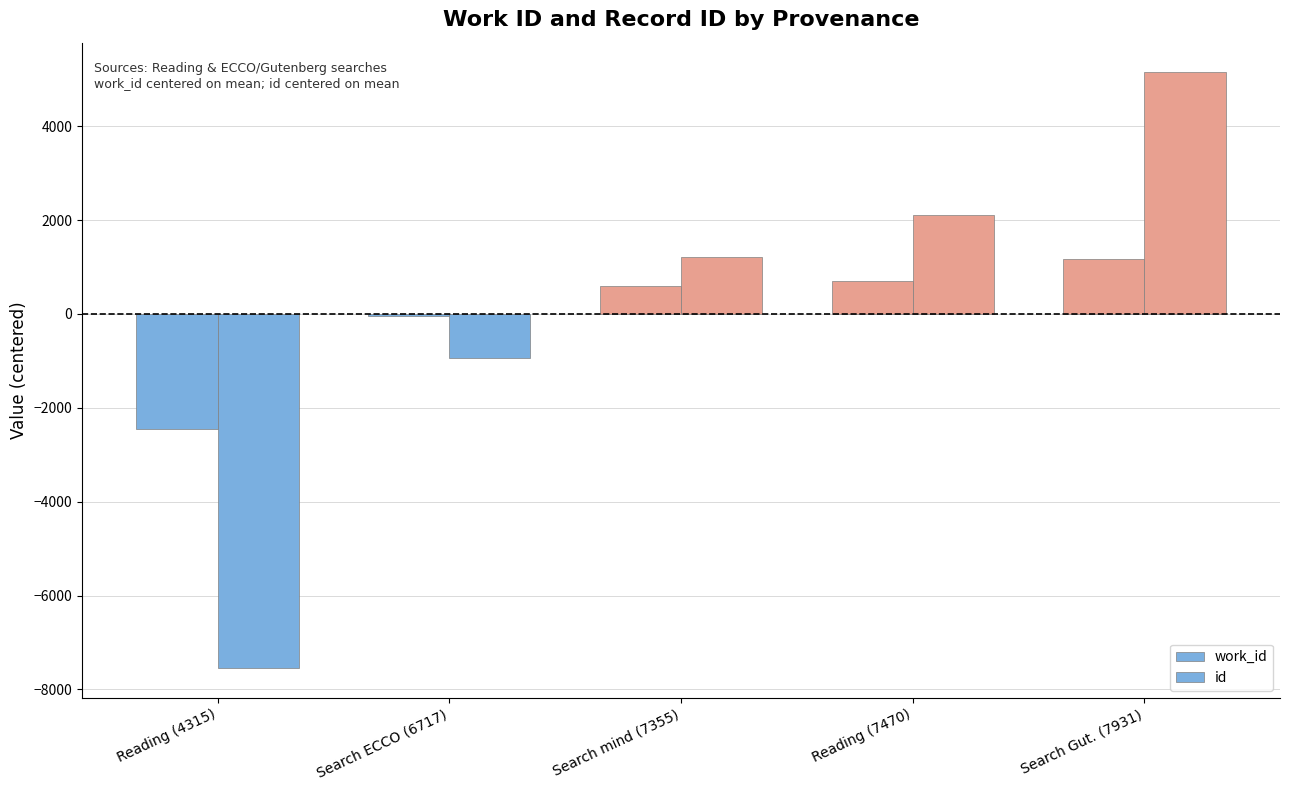

Is the value of id at Search mind (7355) greater than the value of work_id at Search ECCO (6717)?

Yes